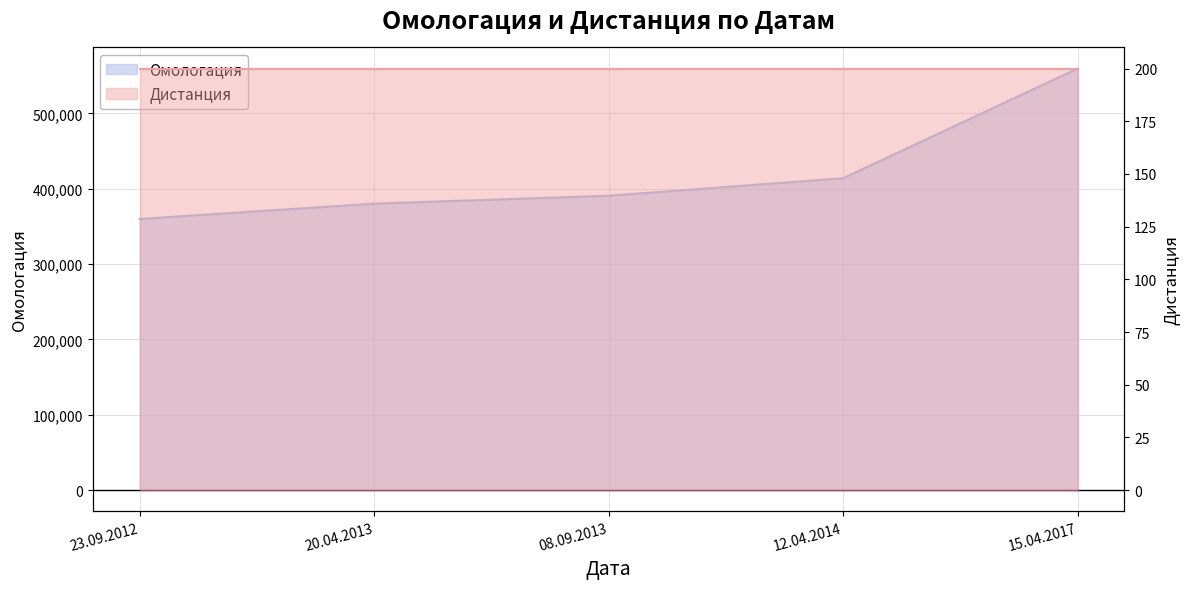

What is the ratio of the value at 15.04.2017 to the value at 08.09.2013?

1.4